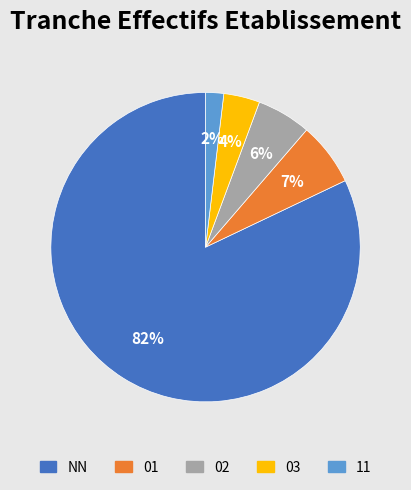

Count the number of slices in the pie.

5